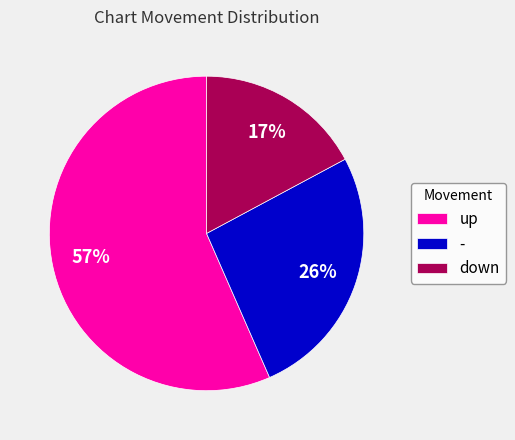

The - slice represents 26% of the pie. True or false?

True